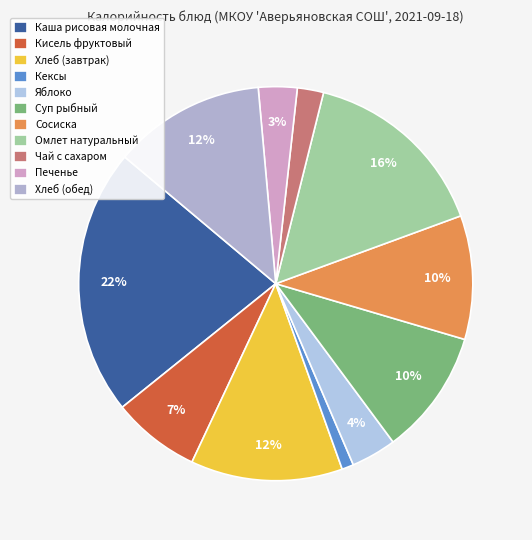

Which slice is the largest?

Каша рисовая молочная